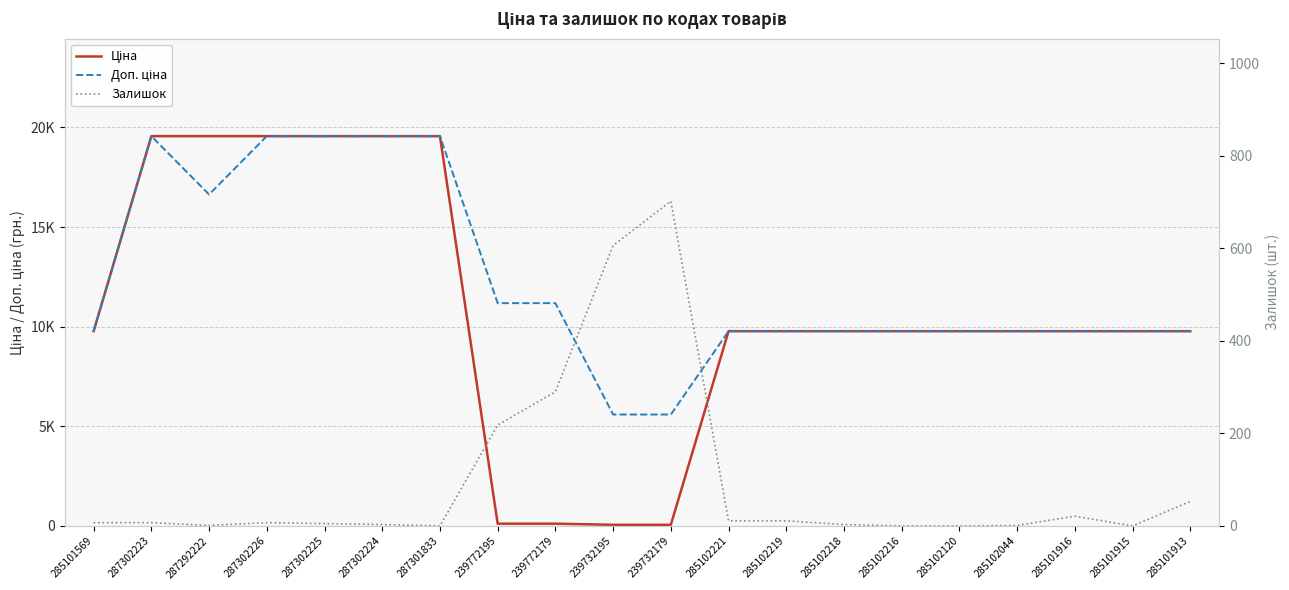

How many lines are shown in the chart?

3